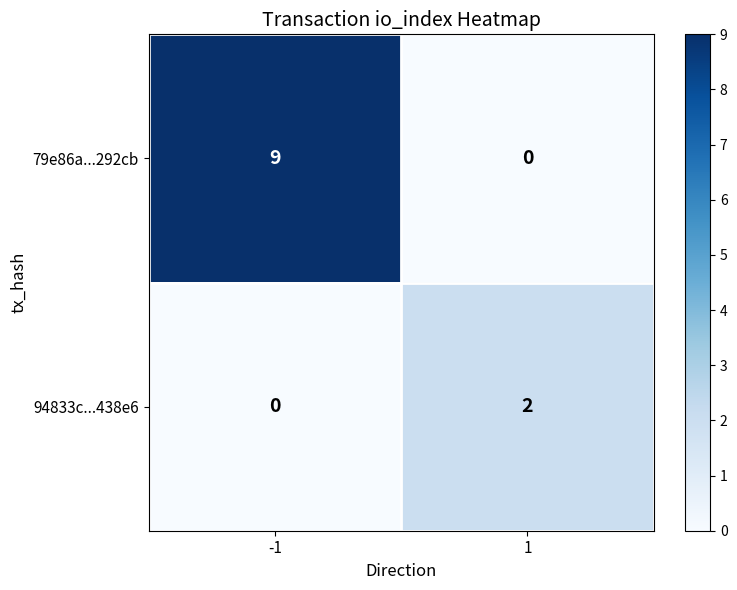

The 79e86a...292cb series shows 9 at -1. True or false?

True